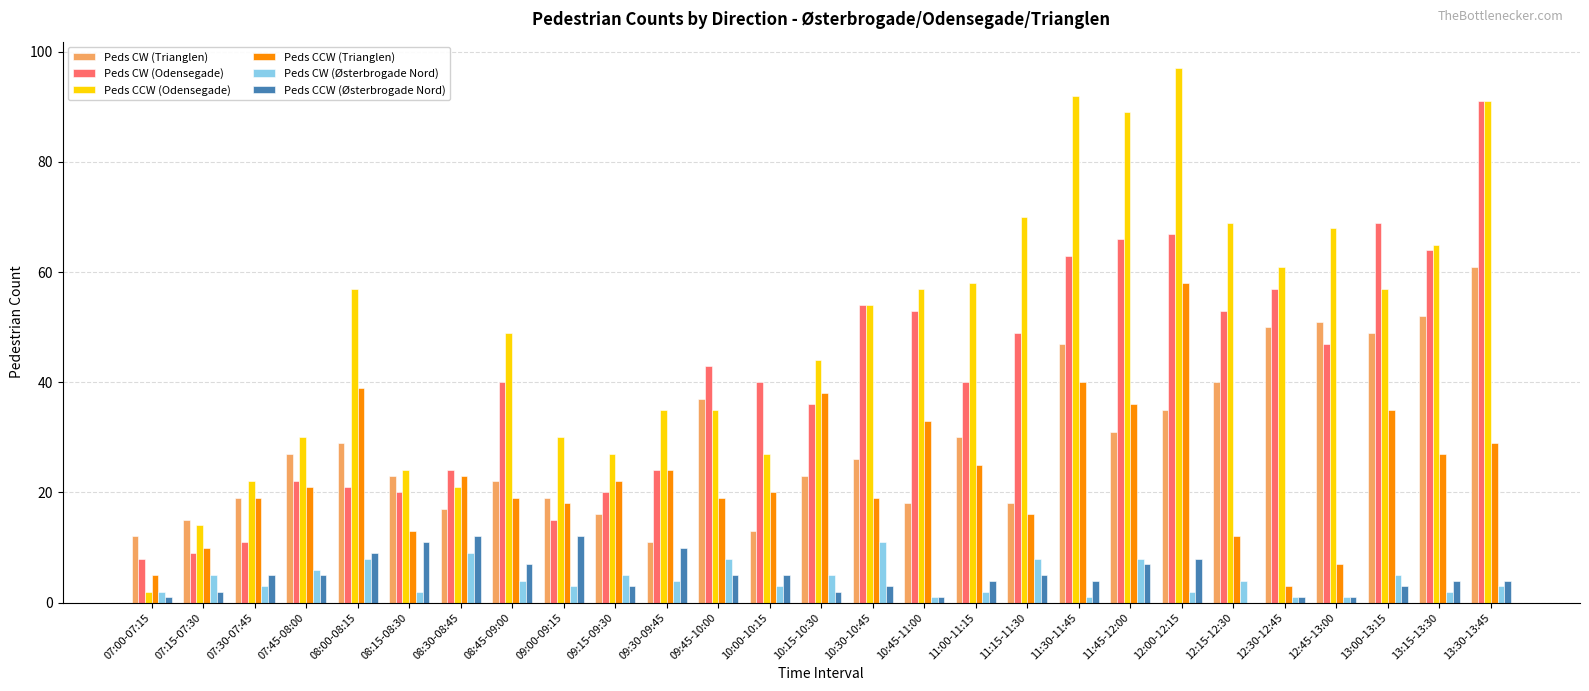

Which series has the largest total across all categories?

Peds CCW (Odensegade)